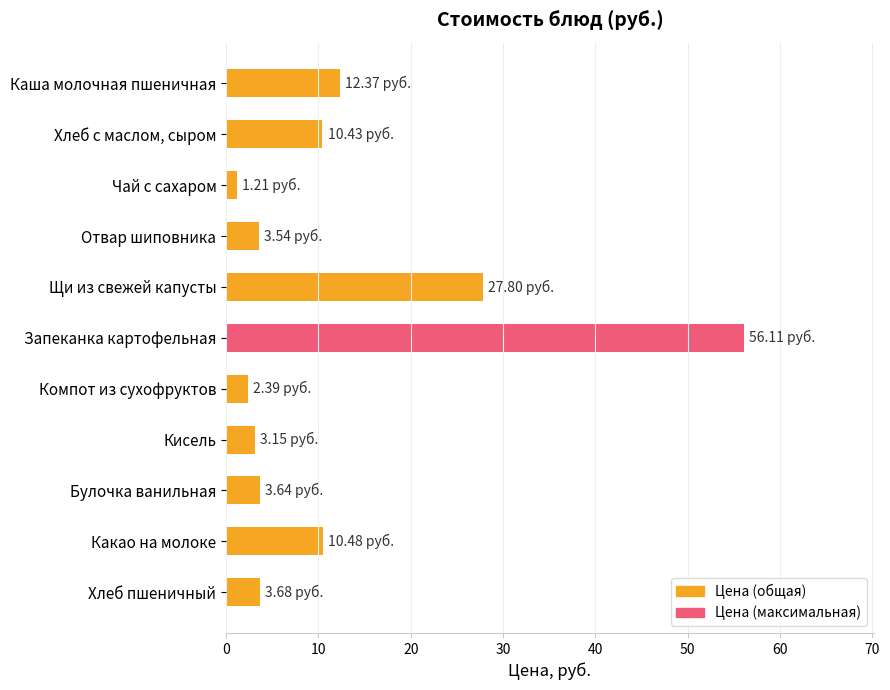

Rank the categories by value from highest to lowest.

Запеканка картофельная, Щи из свежей капусты, Каша молочная пшеничная, Какао на молоке, Хлеб с маслом, сыром, Хлеб пшеничный, Булочка ванильная, Отвар шиповника, Кисель, Компот из сухофруктов, Чай с сахаром